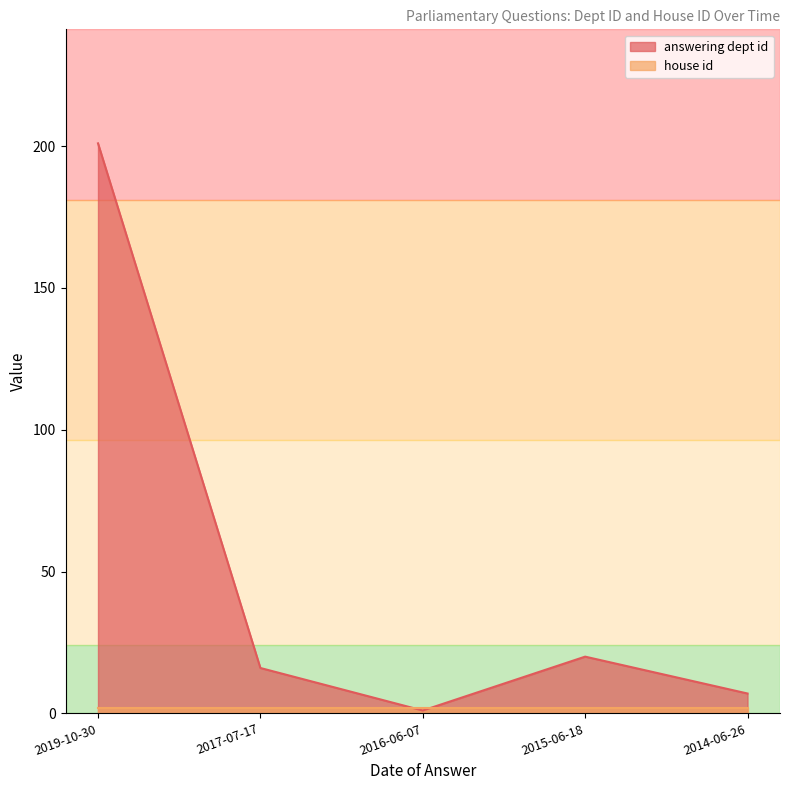

Where is the data nearest to the value 101?

2015-06-18